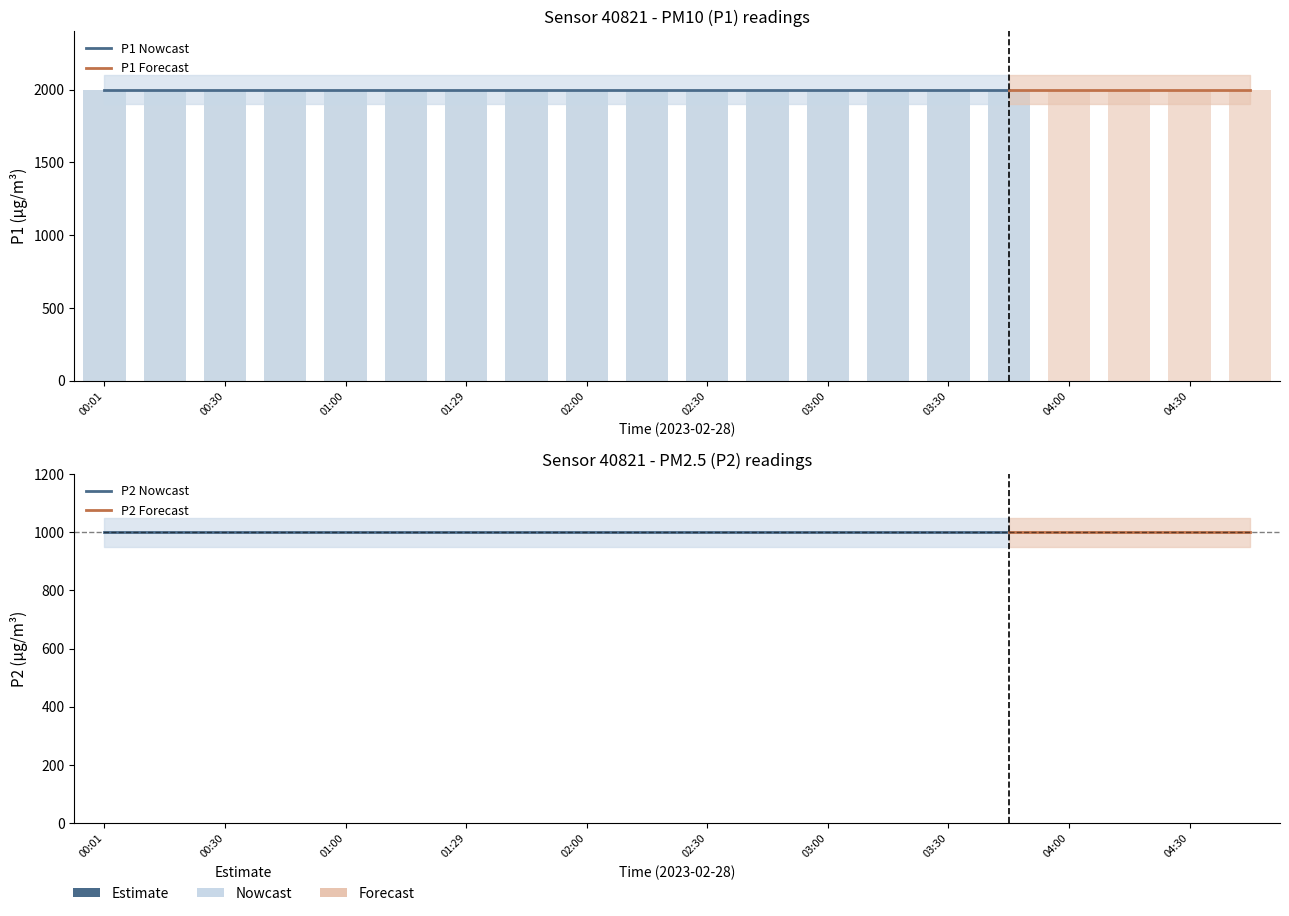

What is the sum of the P2 values at 03:15 and 02:30?

1999.8